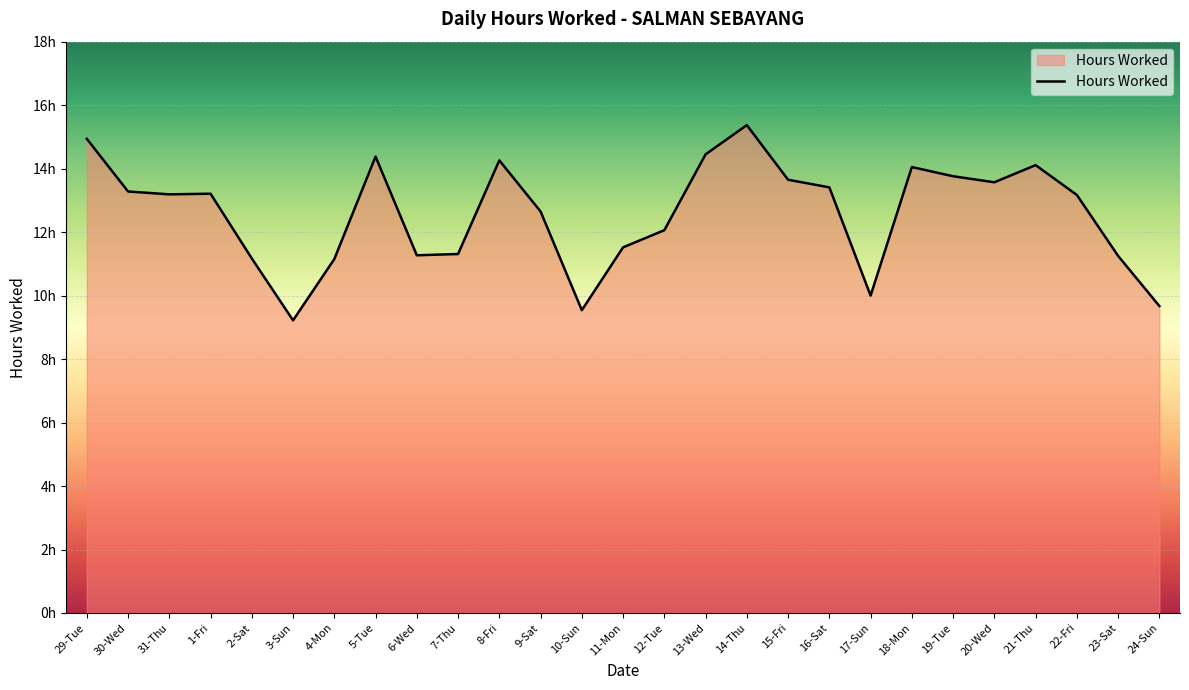

What position from the right is 12-Tue?

13